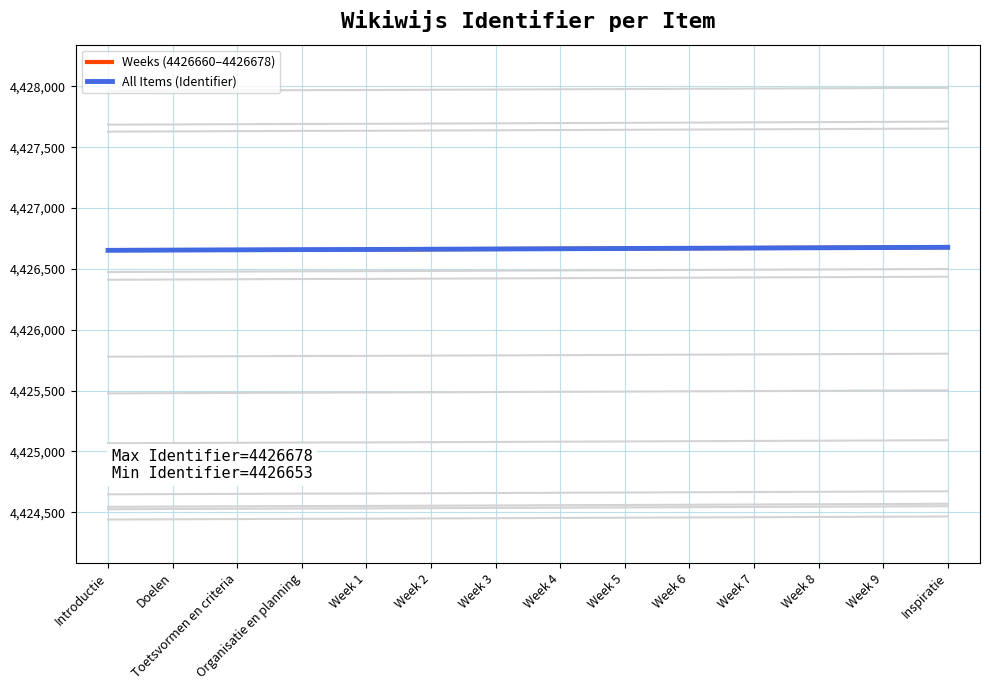

Which category has the lowest value across all series?

Introductie